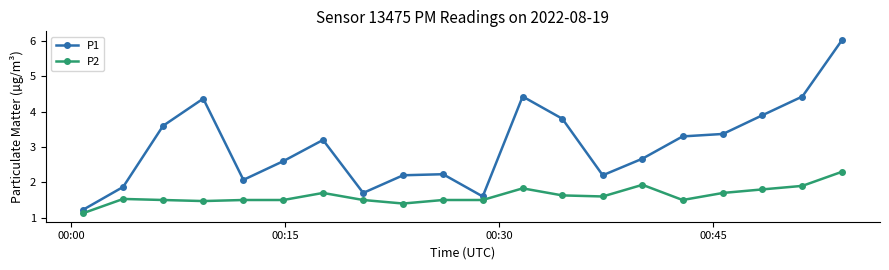

What is the highest value of the P2 series?

2.3